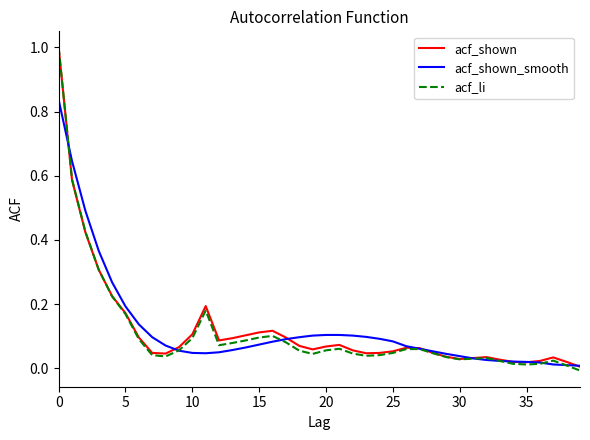

Which series has the largest range (max minus min)?

acf_li